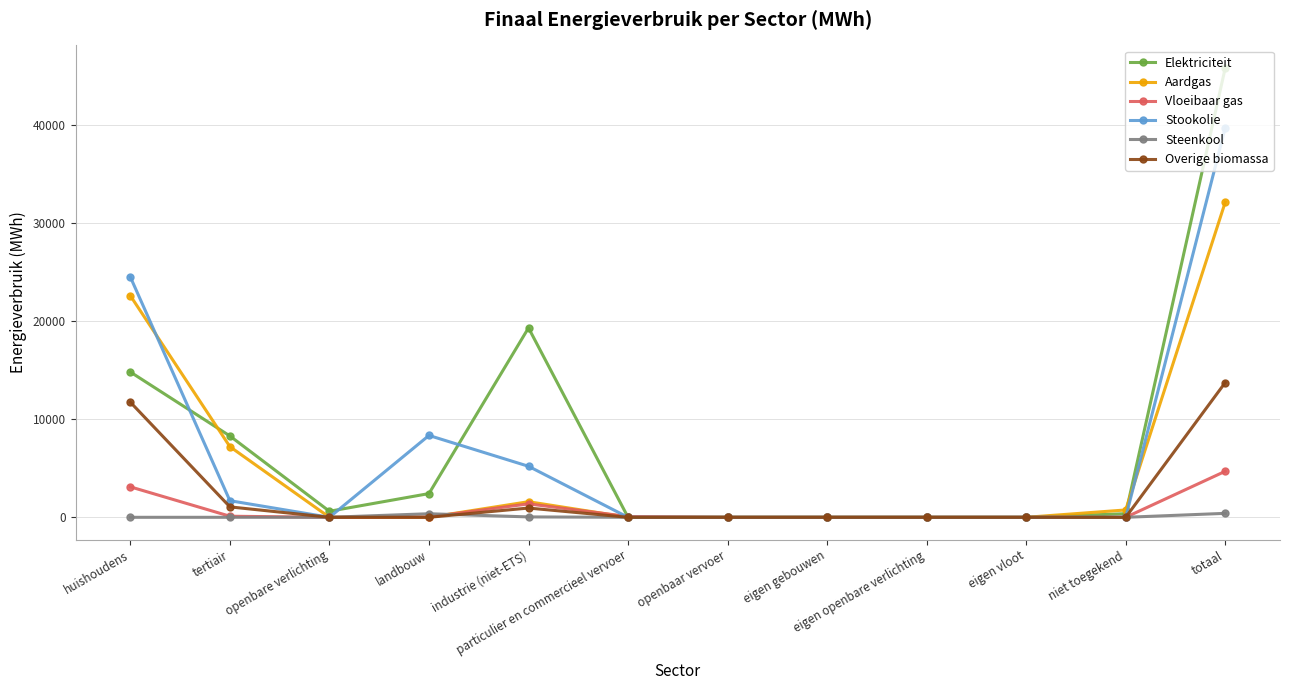

At which label is Stookolie closest to 19847?

huishoudens